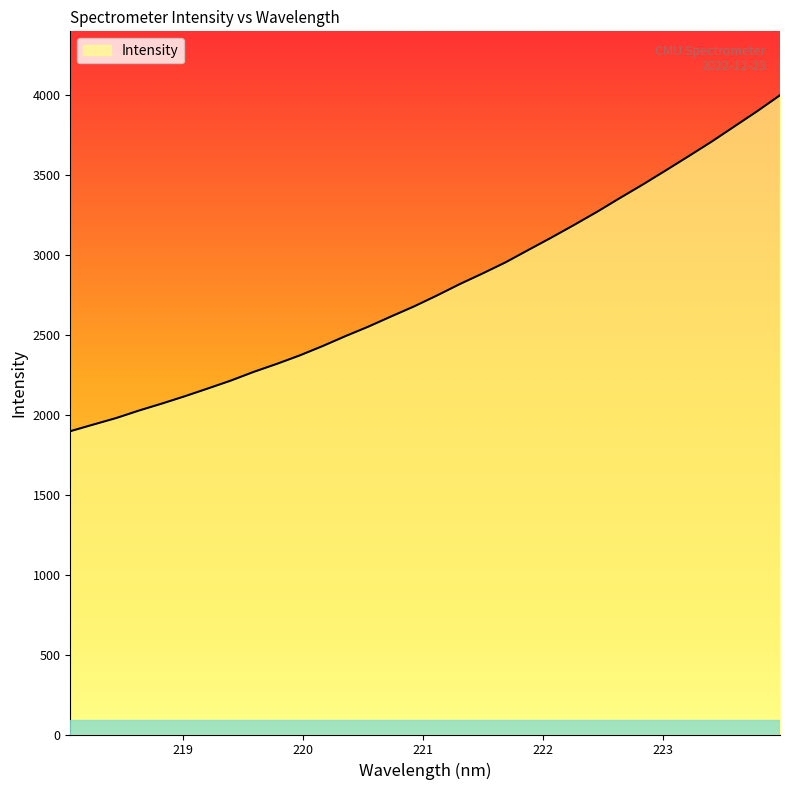

Count the number of categories in the chart.

32